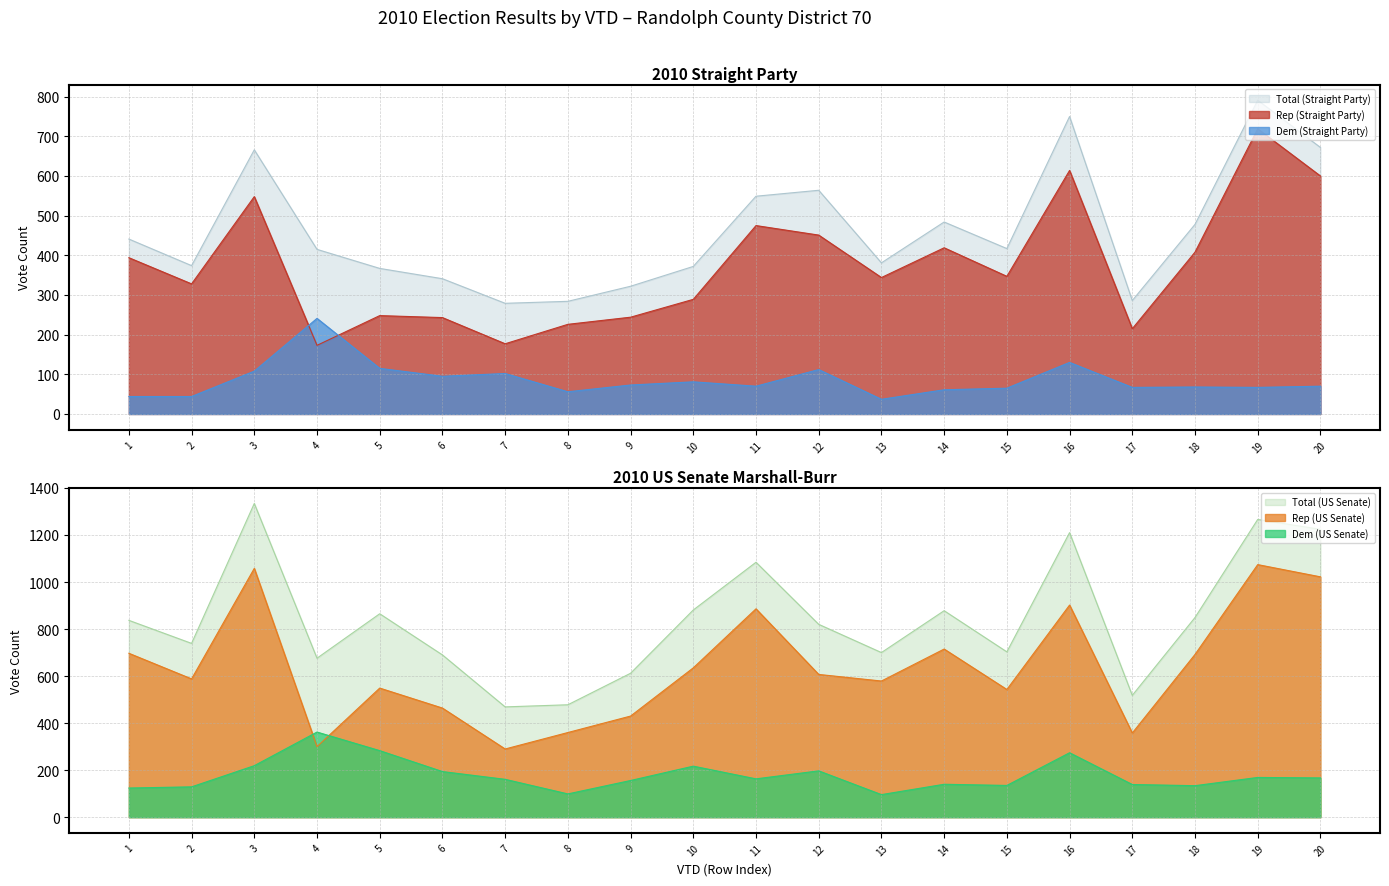

Reading right to left, what are all the values shown in this chart?

Total (Straight Party): 672	791	478	286	750	417	484	381	564	549	372	322	284	279	341	367	415	666	374	441
Dem (Straight Party): 70	67	68	67	130	65	61	37	112	70	81	73	56	102	95	115	241	108	44	44
Rep (Straight Party): 600	719	408	215	614	347	419	344	451	475	289	244	226	177	243	248	173	548	328	394
Total (US Senate): 1224	1266	849	518	1210	703	878	700	820	1084	881	612	478	469	690	865	676	1334	739	837
Dem (US Senate): 167	169	134	139	274	135	140	96	197	163	217	156	99	161	194	283	362	219	129	124
Rep (US Senate): 1022	1074	692	358	902	543	715	579	607	886	635	430	360	290	464	549	300	1058	588	697